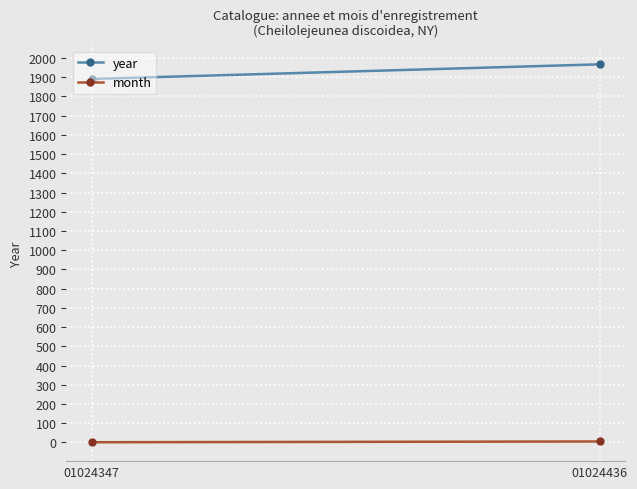

Reading right to left, transcribe all the data shown in this chart.

year: 01024436=1967	01024347=1891
month: 01024436=5	01024347=1